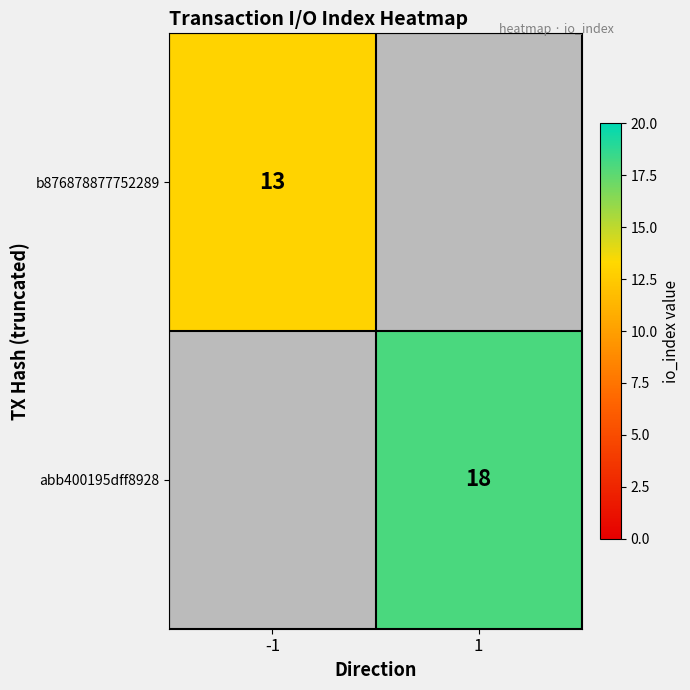

What is the smallest value displayed?

13.0